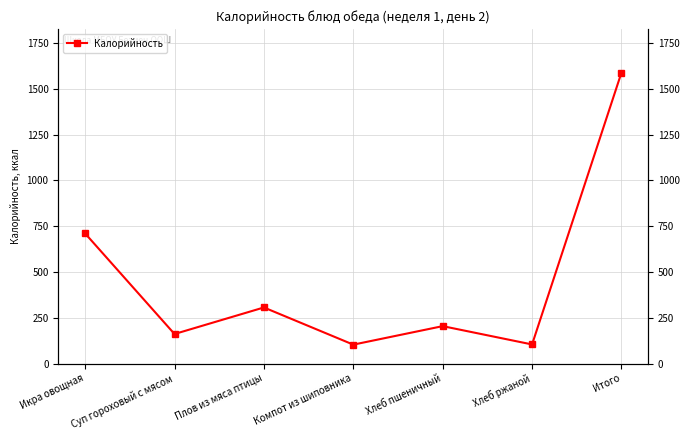

What is the maximum value shown in the chart?

1588